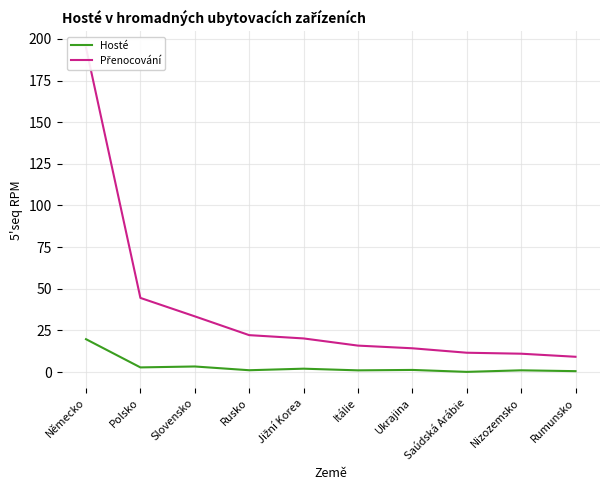

Read the Přenocování value at Německo.

194.8